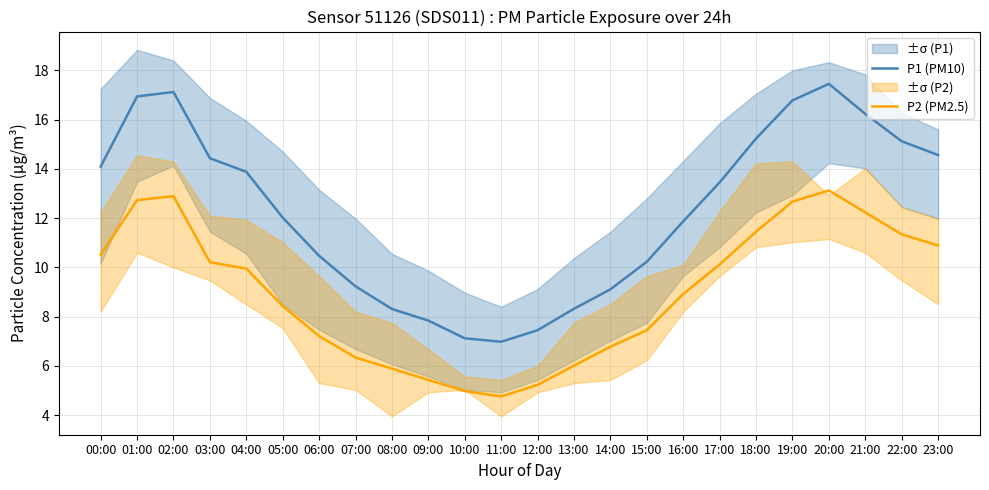

Is it true that P1 (PM10) equals 16.9 at 01:00?

True